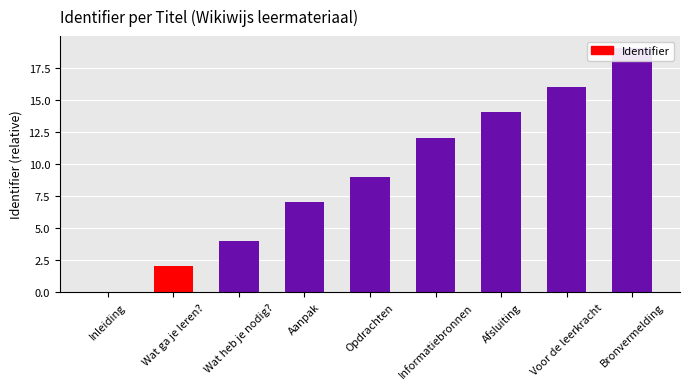

Which label corresponds to the smallest value in the chart?

Inleiding